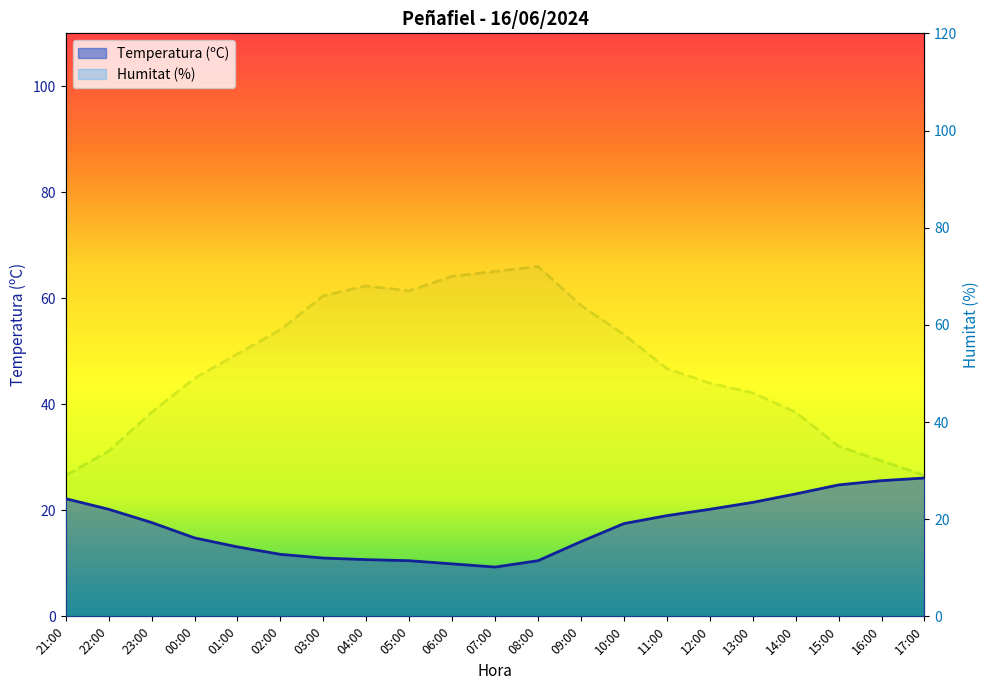

Rank the series by their average value, from highest to lowest.

Humitat (%), Temperatura (ºC)